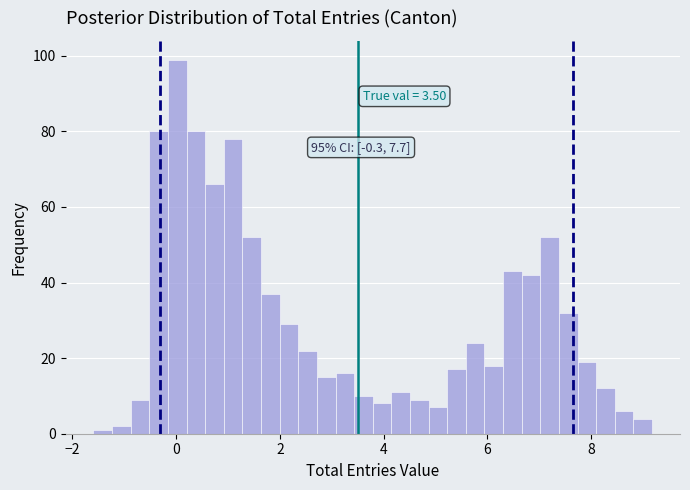

Read against the x-axis, roughly where is the centre of the tallest bar?

0.0